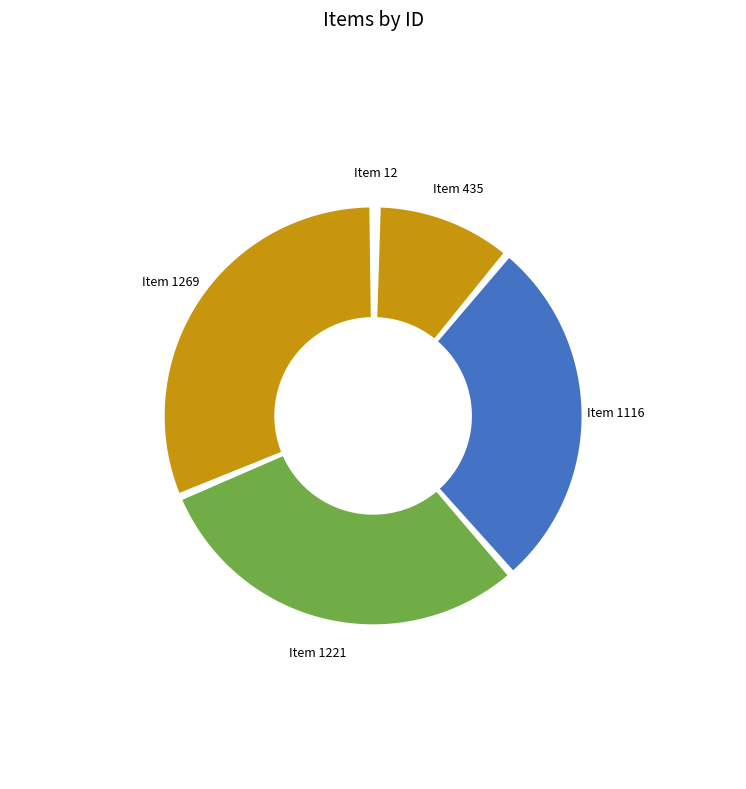

Which slice is the smallest?

Item 12